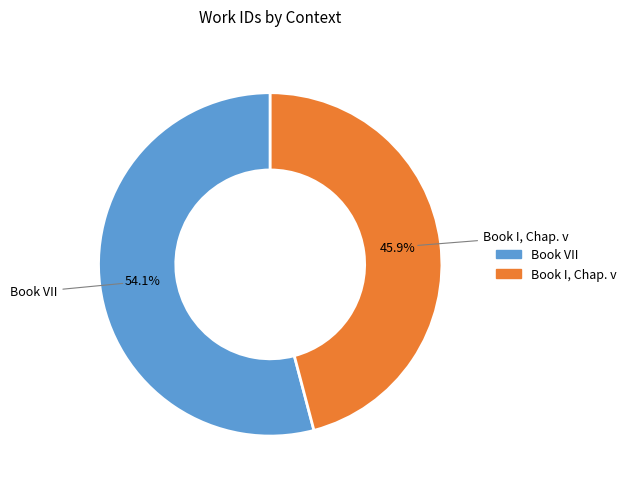

What percentage do Book VII and Book I, Chap. v together represent?

100.0%